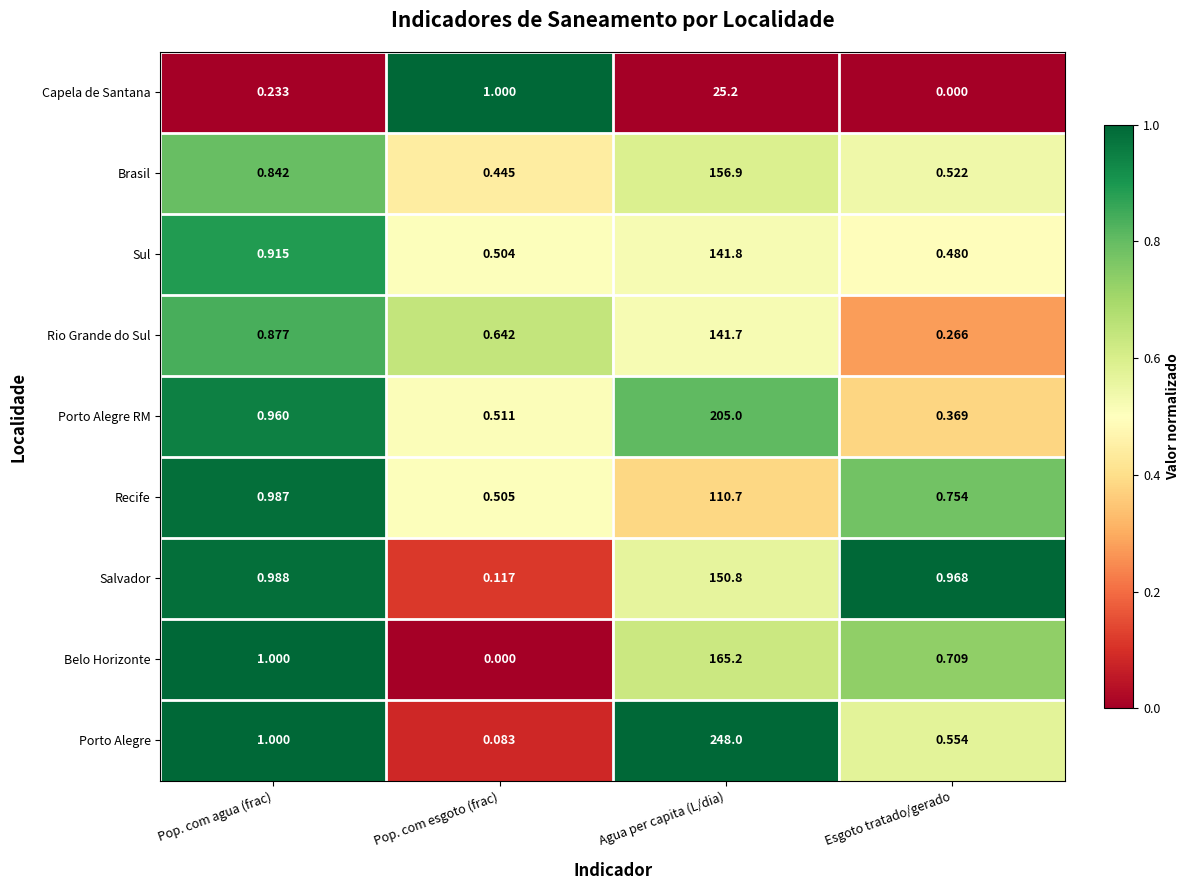

What is the total value across all series at Pop. com esgoto (frac)?

3.8